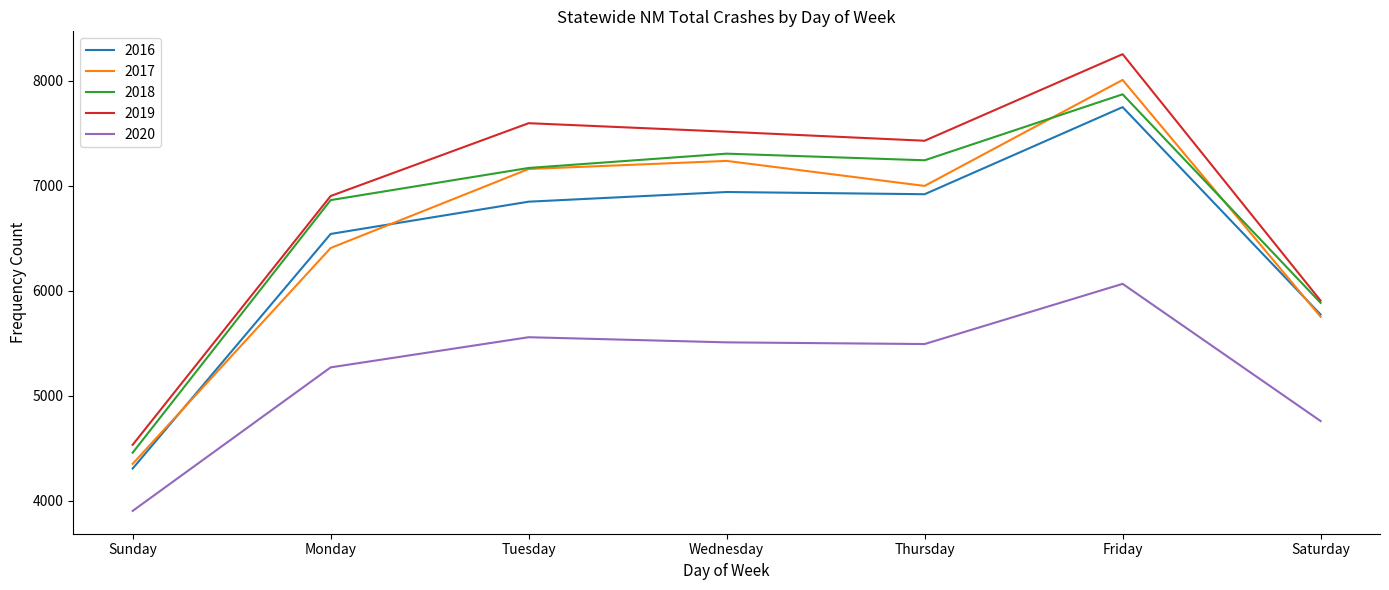

Which label corresponds to the smallest value in the chart?

Sunday